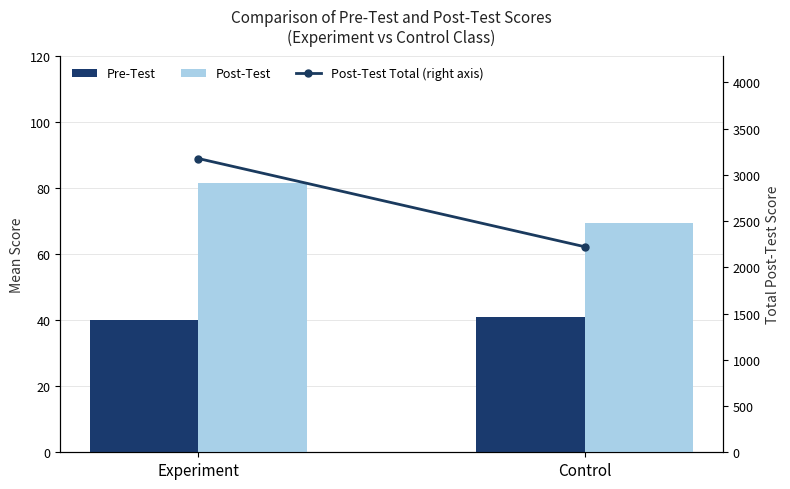

At which category is the sum across all series the highest?

Experiment